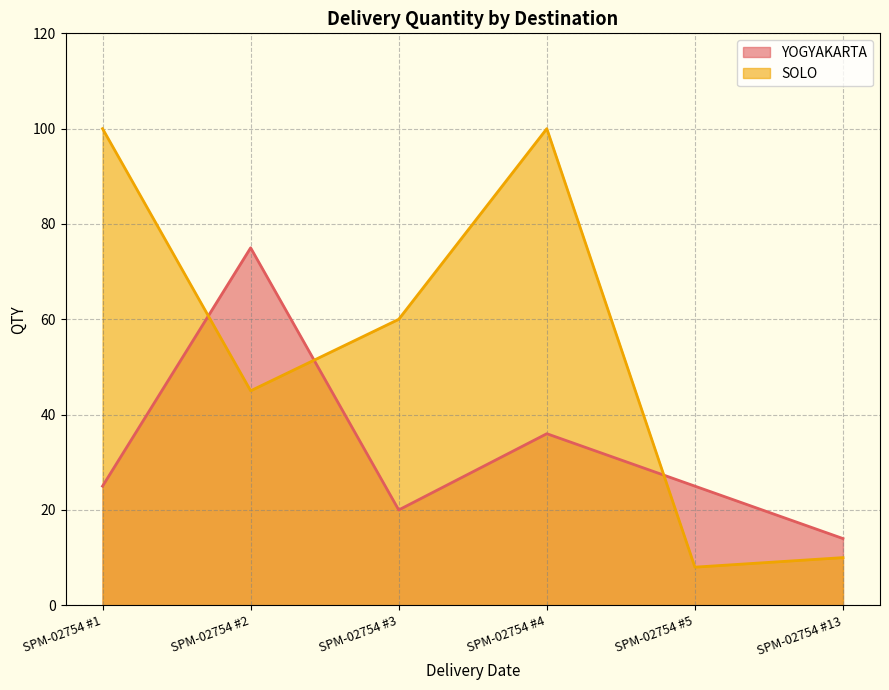

Is it true that SOLO equals 58 at SPM-02754 #4?

False